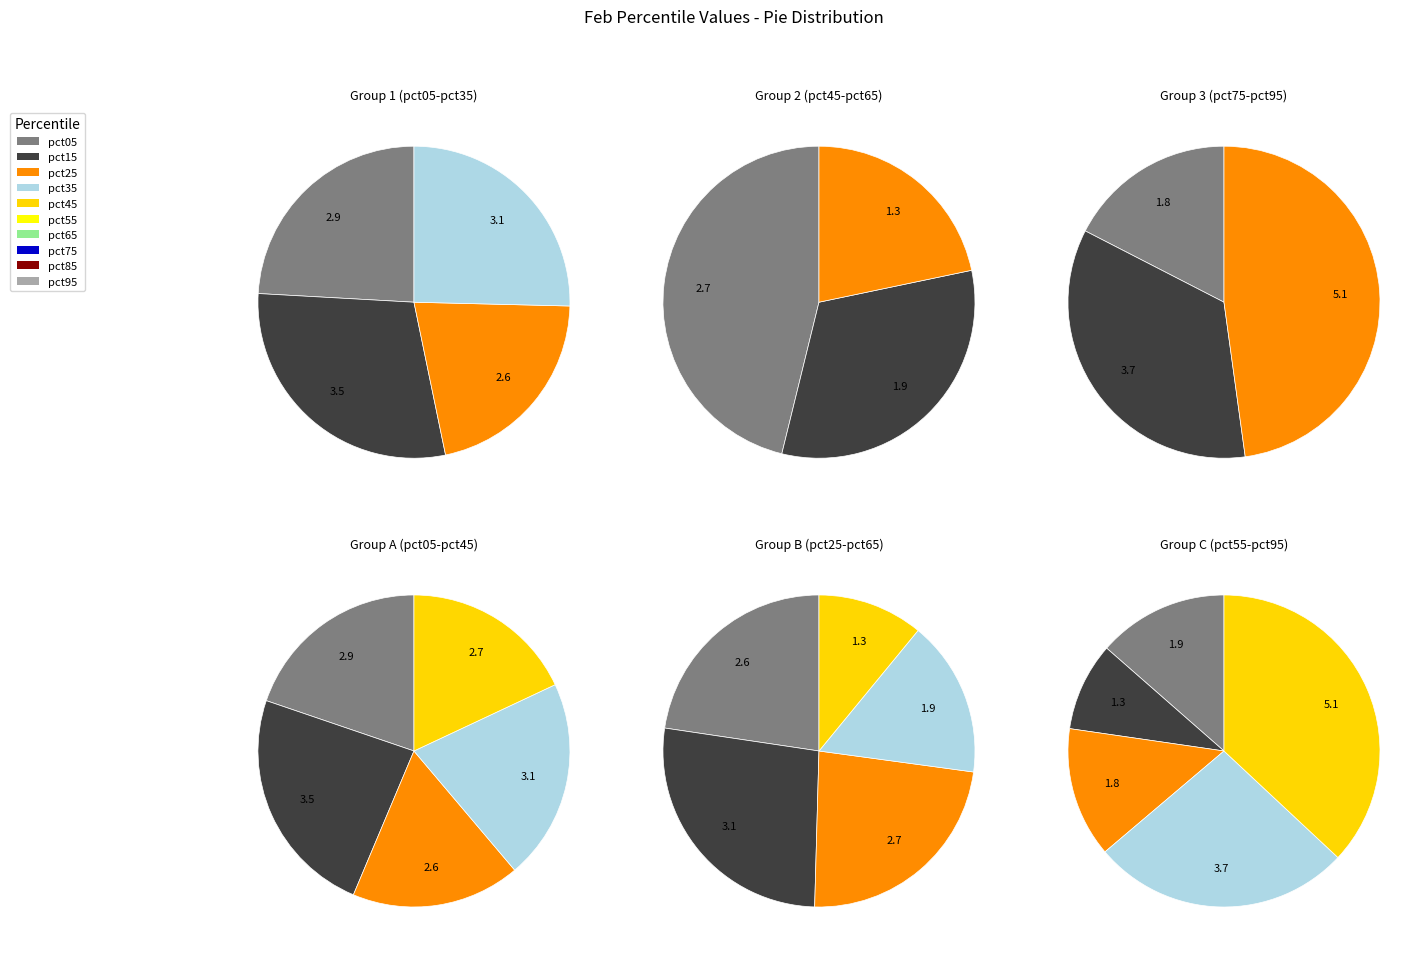

Which has a higher value, pct75 or pct95?

pct95